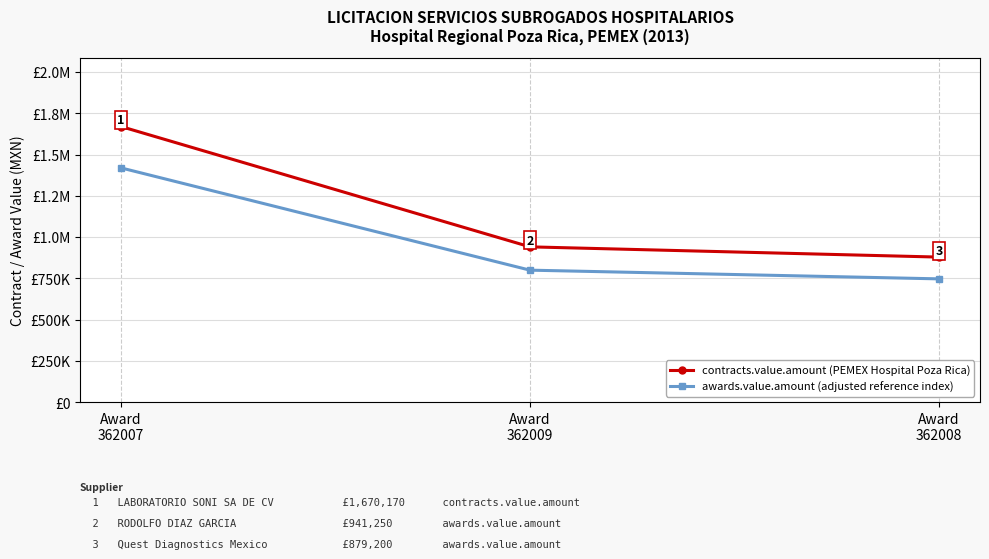

Rank the series at Award
362007 from lowest to highest value.

awards.value.amount (adjusted reference index), contracts.value.amount (PEMEX Hospital Poza Rica)